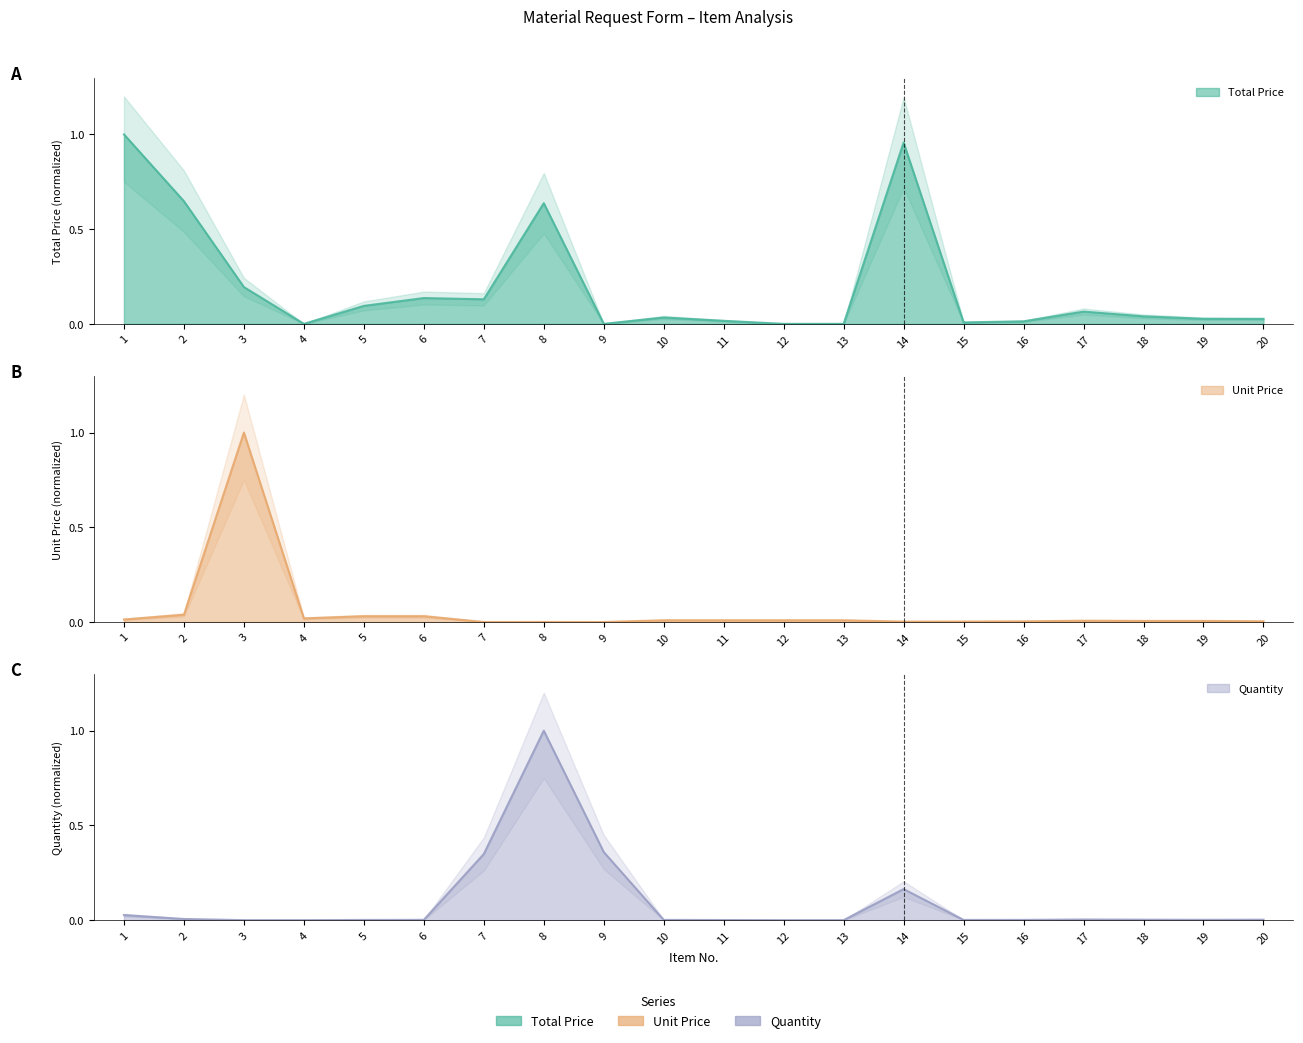

At which category does the chart reach its minimum across all series?

4